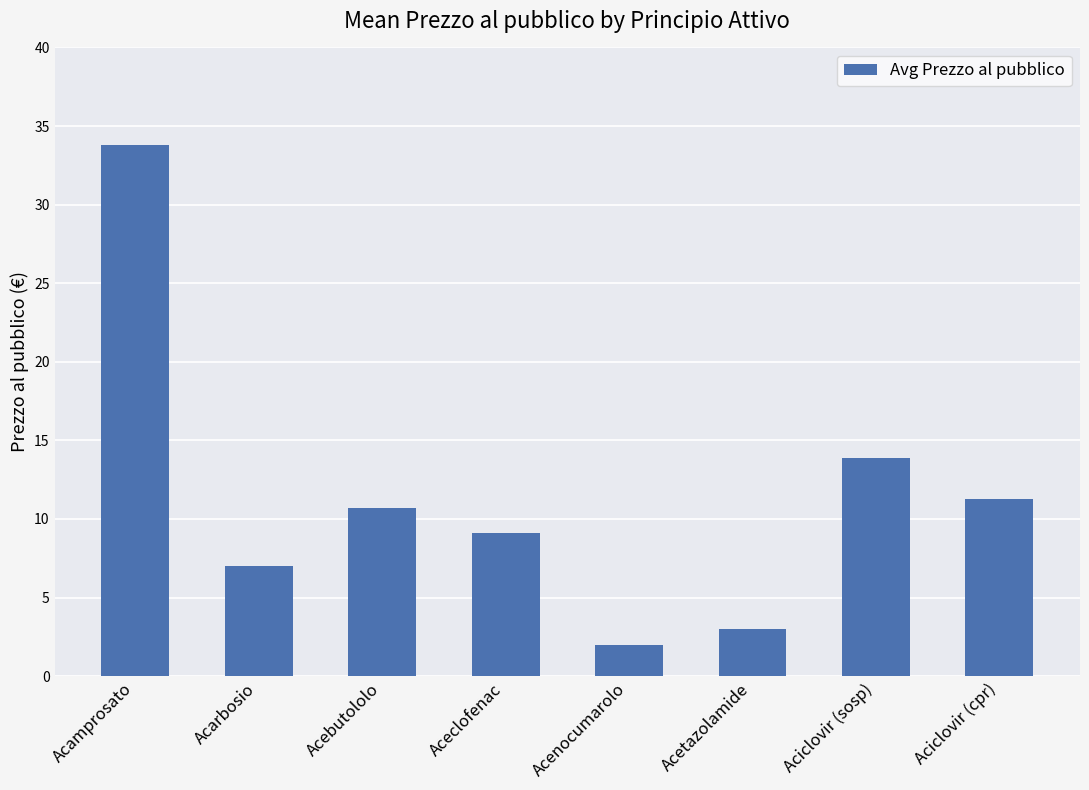

What is the approximate value at Acenocumarolo?

2.0